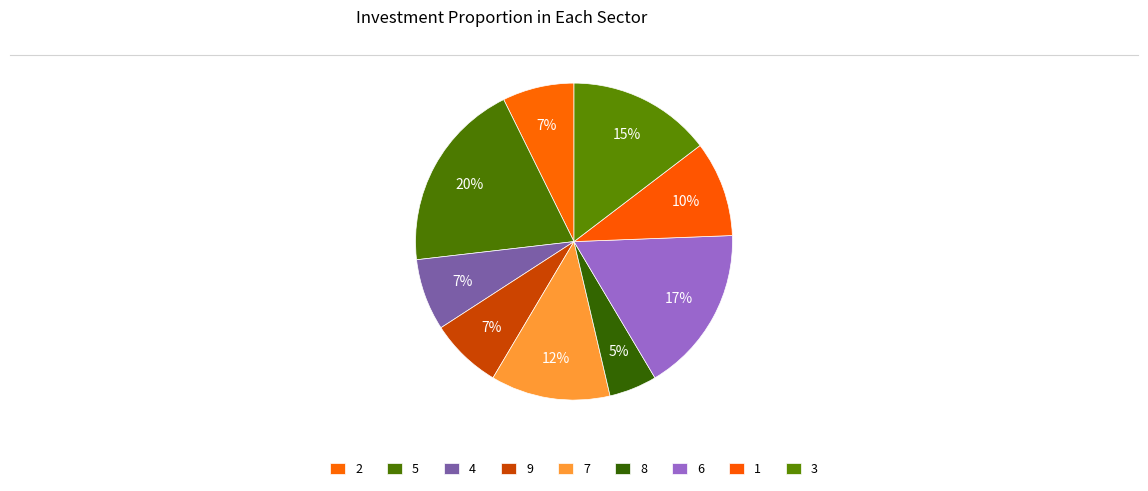

To the nearest percent, what portion does 1 represent?

10%